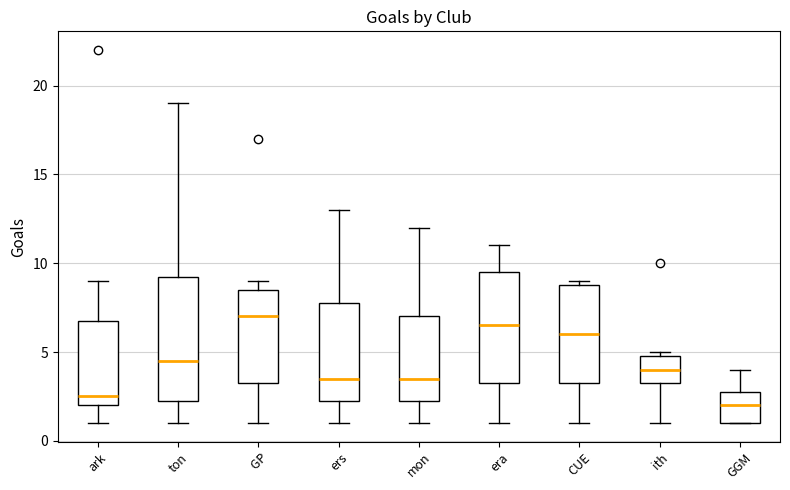

Reading left to right, read every box against the y-axis: the position of its median line, the range the box covers, and the ends of its whiskers. The values are not printed on the chart, so give them approximately, as read against the axis.

ark: median 2.5, box 2.0 to 7.0, whiskers 1.0 to 9.0
ton: median 4.5, box 2.5 to 9.5, whiskers 1.0 to 19.0
GP: median 7.0, box 3.5 to 8.5, whiskers 1.0 to 9.0
ers: median 3.5, box 2.5 to 8.0, whiskers 1.0 to 13.0
mon: median 3.5, box 2.5 to 7.0, whiskers 1.0 to 12.0
era: median 6.5, box 3.5 to 9.5, whiskers 1.0 to 11.0
CUE: median 6.0, box 3.5 to 9.0, whiskers 1.0 to 9.0 (just above the box's upper edge)
ith: median 4.0, box 3.5 to 5.0, whiskers 1.0 to 5.0 (just above the box's upper edge)
GGM: median 2.0, box 1.0 to 3.0, whiskers 1.0 to 4.0